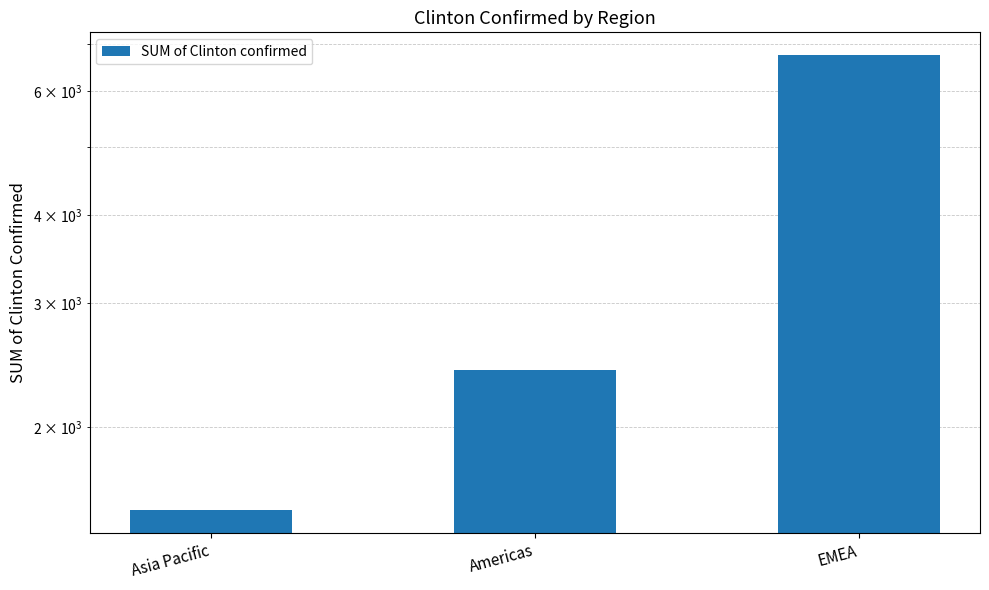

True or false: the data shows 2573 at Asia Pacific.

False